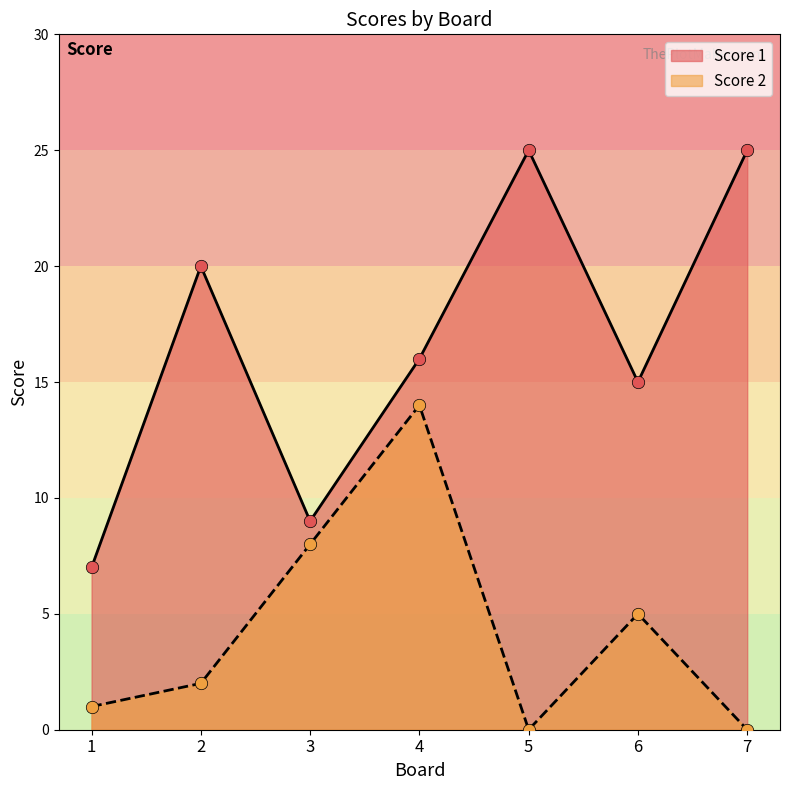

What is the total value across all series at 5?

25